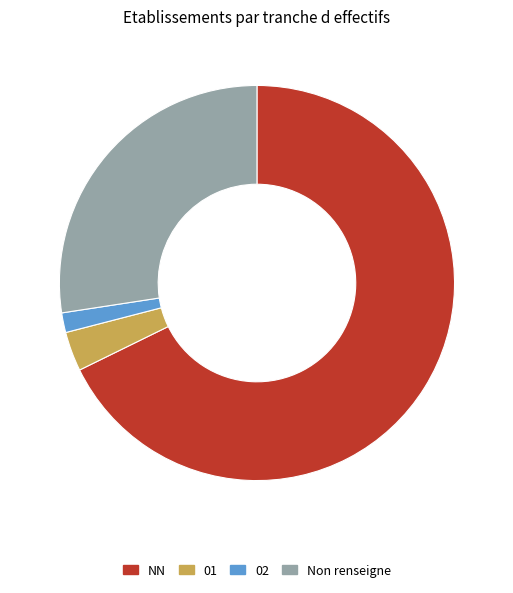

How many segments does this pie chart have?

4